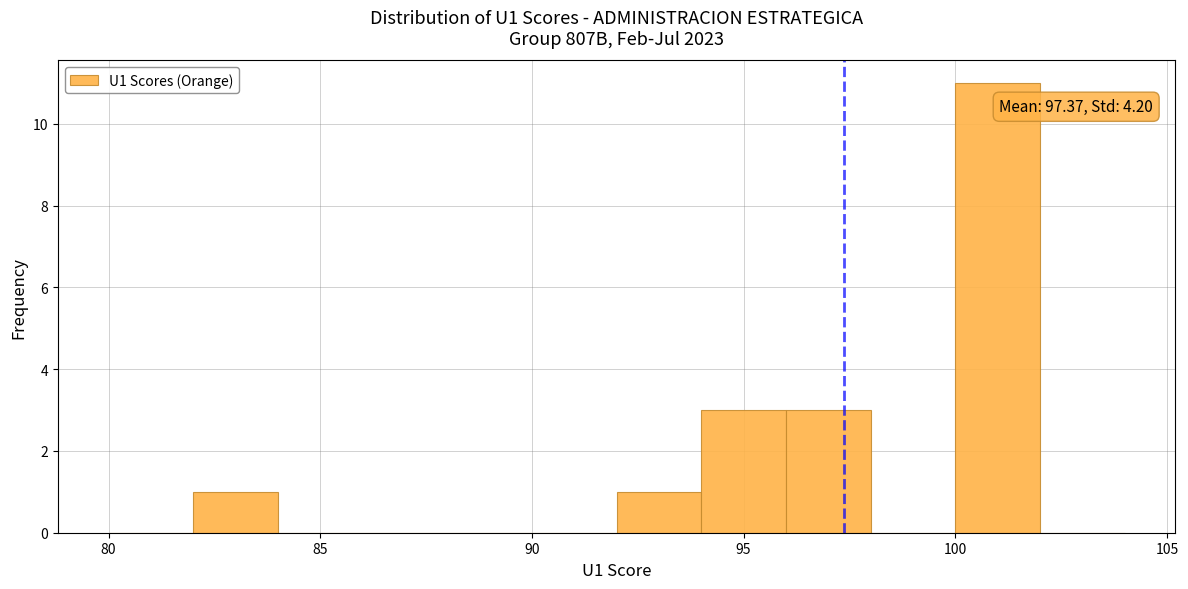

Over which range of the x-axis is the bar tallest?

100 to 102